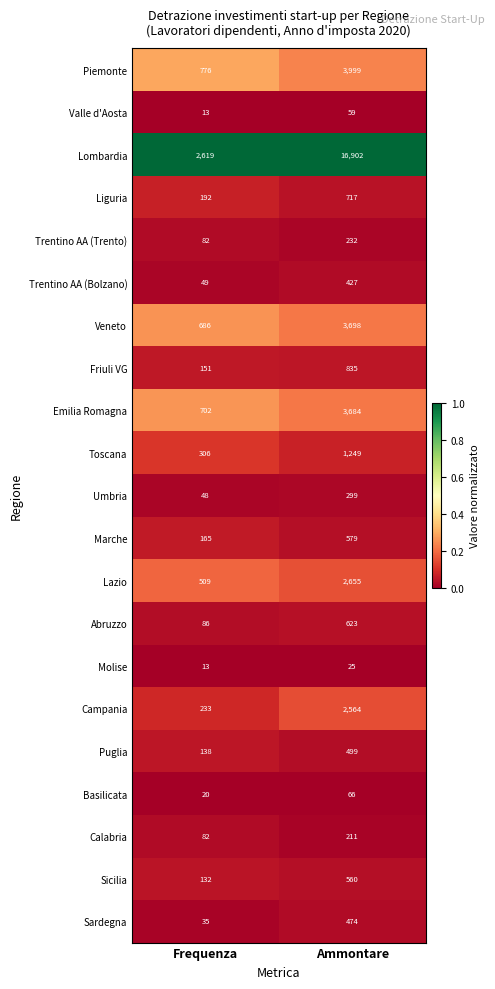

What is the difference between the highest and lowest values at Frequenza?

2606